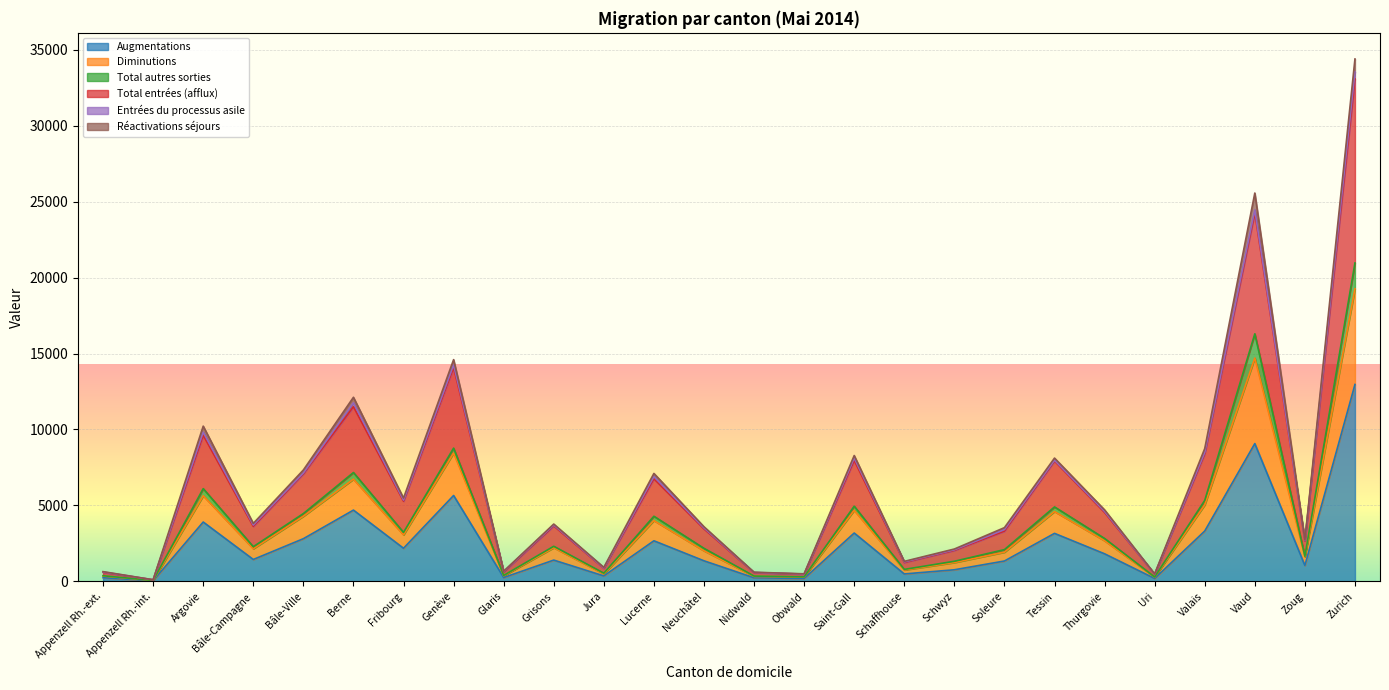

True or false: Total entrées (afflux) and Augmentations intersect in this chart.

False